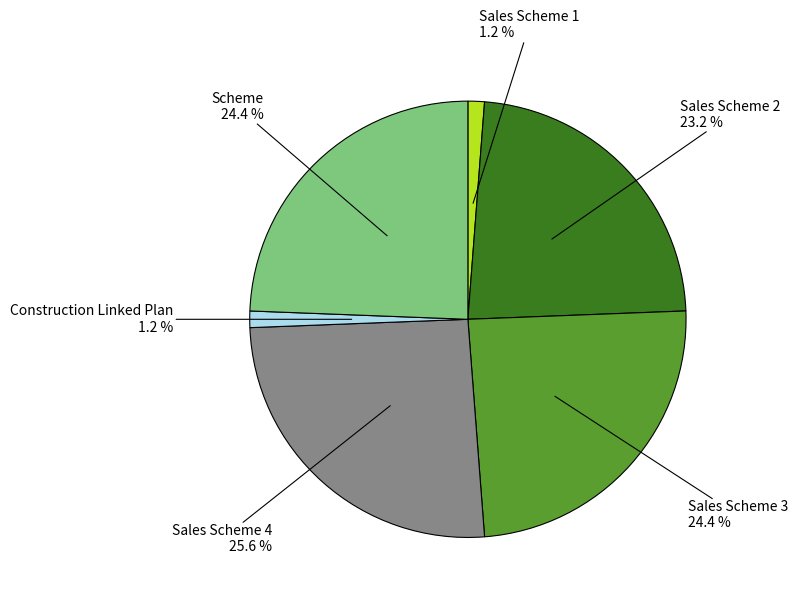

To the nearest percent, what portion does Sales Scheme 2 represent?

23%